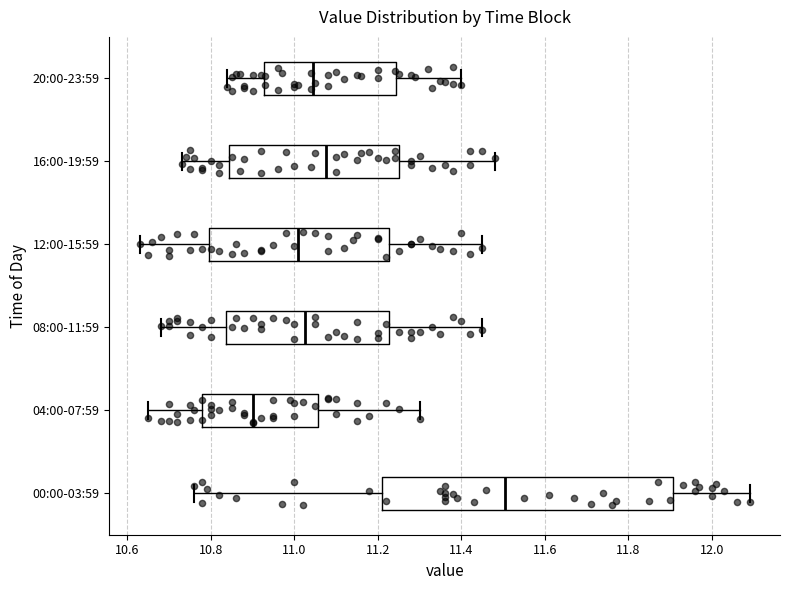

Where is the right edge of the box for 08:00-11:59 on the x-axis? The values are not printed on the chart, so give them approximately, as read against the axis.

11.22